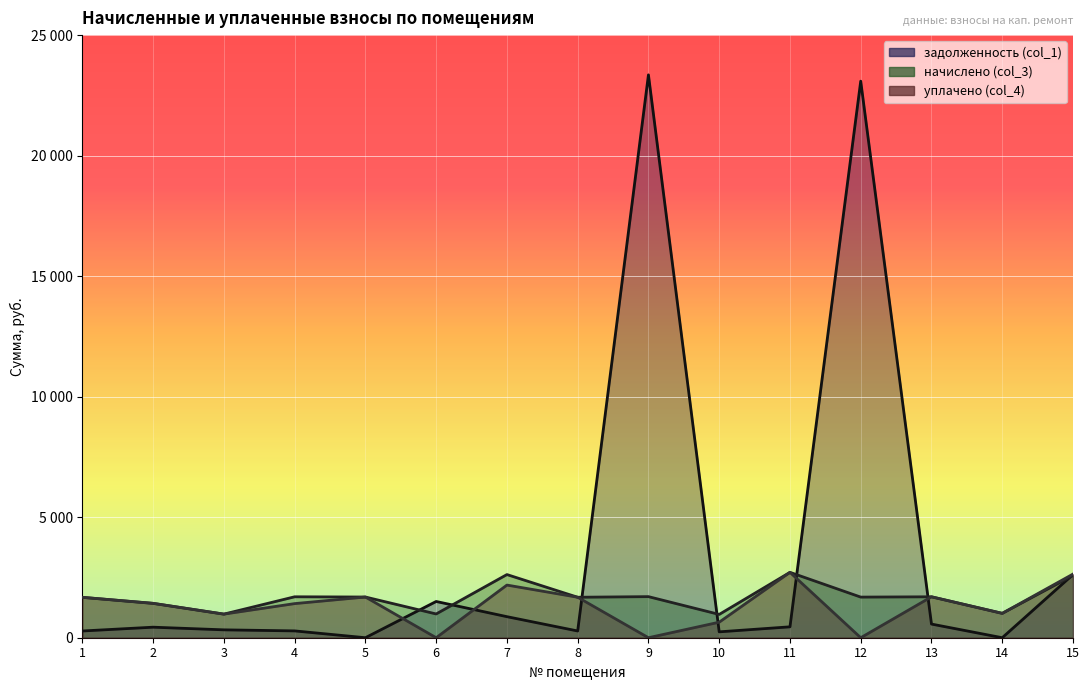

Which category has the lowest value in the задолженность (col_1) series?

5